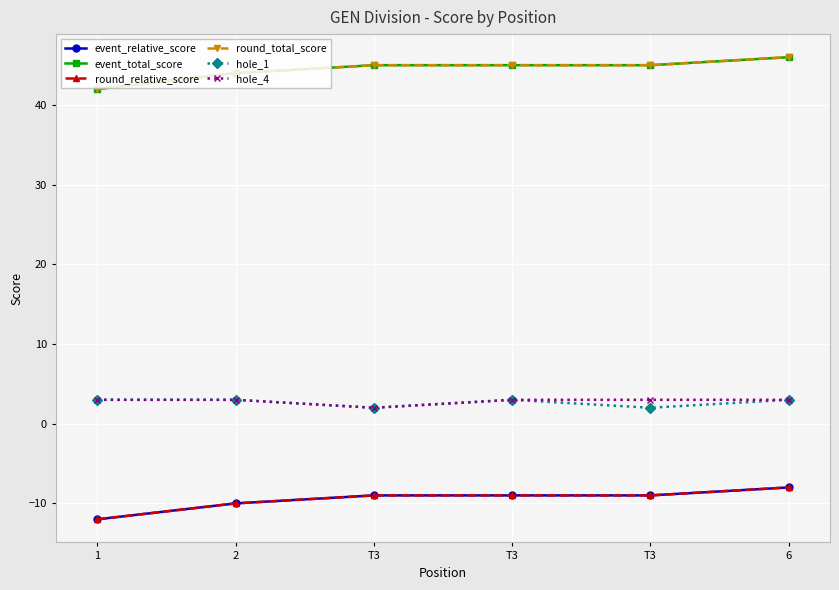

Reading right to left, extract all data points from this chart.

event_relative_score: -8	-9	-9	-9	-10	-12
event_total_score: 46	45	45	45	44	42
round_relative_score: -8	-9	-9	-9	-10	-12
round_total_score: 46	45	45	45	44	42
hole_1: 3	2	3	2	3	3
hole_4: 3	3	3	2	3	3